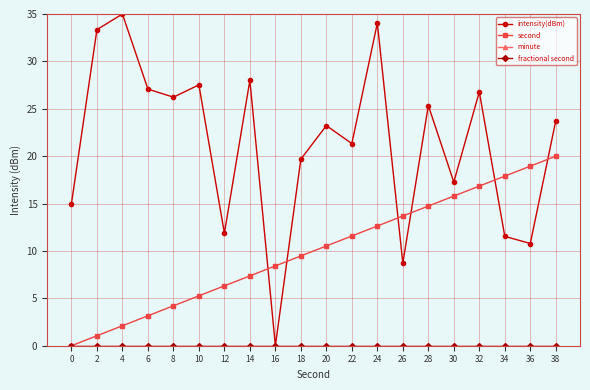

Does the chart have visible grid lines?

Yes